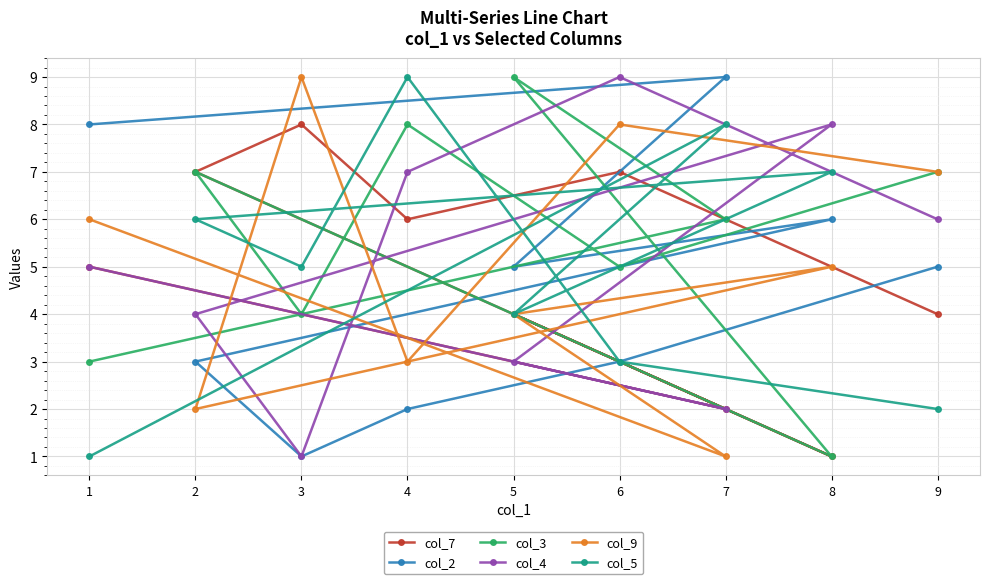

At which label is col_3 closest to 5?

6